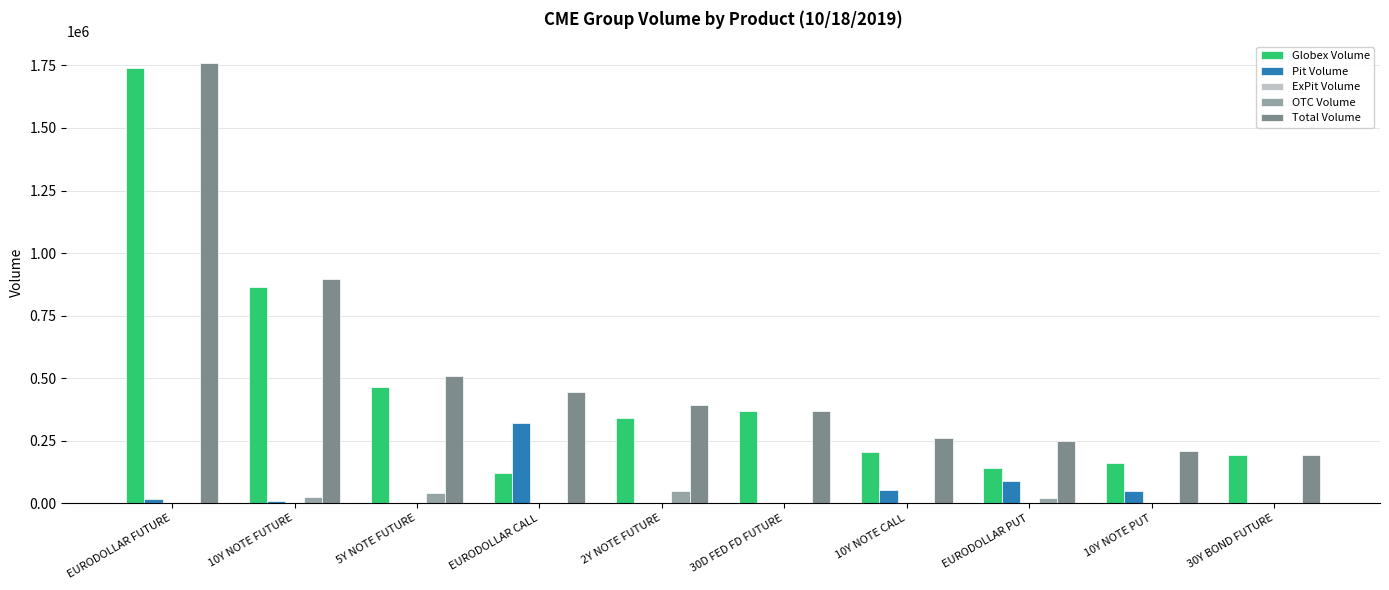

How many groups of bars are there?

10